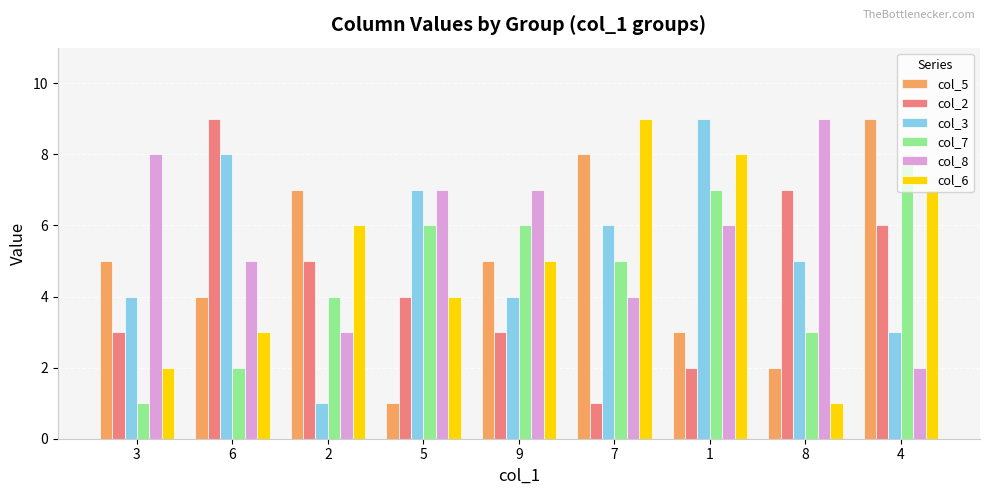

What is the minimum value for col_2?

1